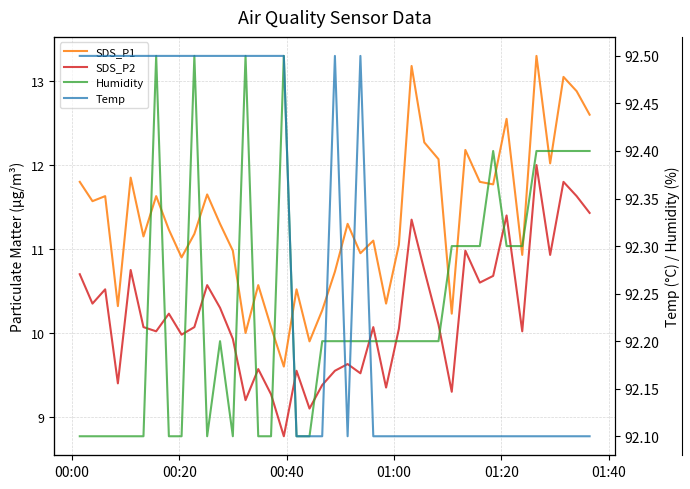

How many lines are shown in the chart?

4